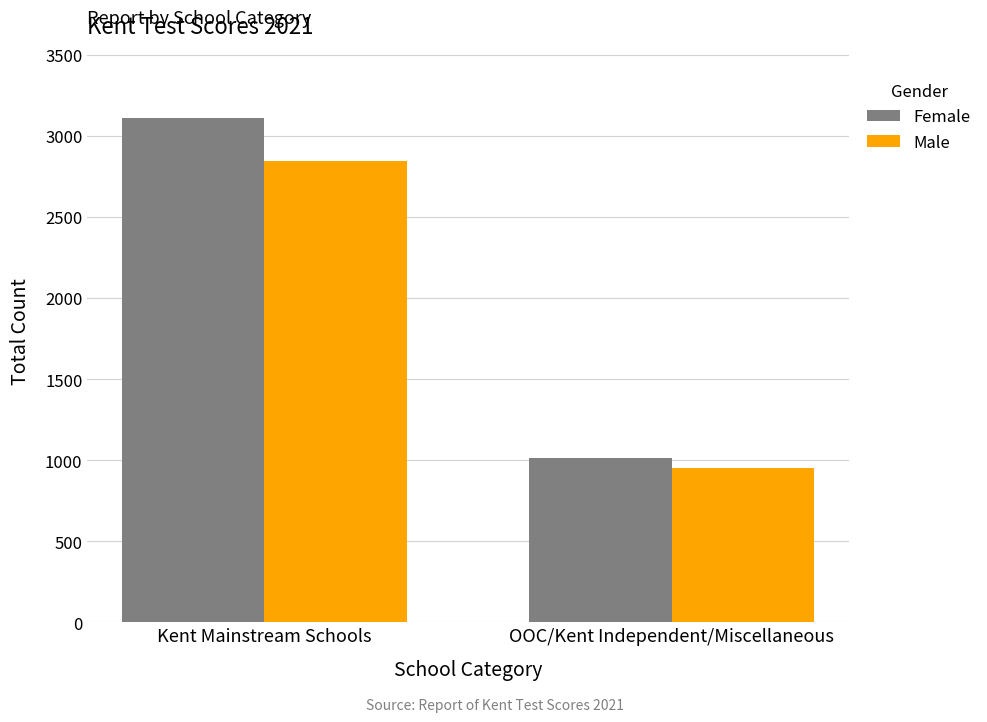

What is the approximate value of Male at Kent Mainstream Schools, to the nearest 50?

2850